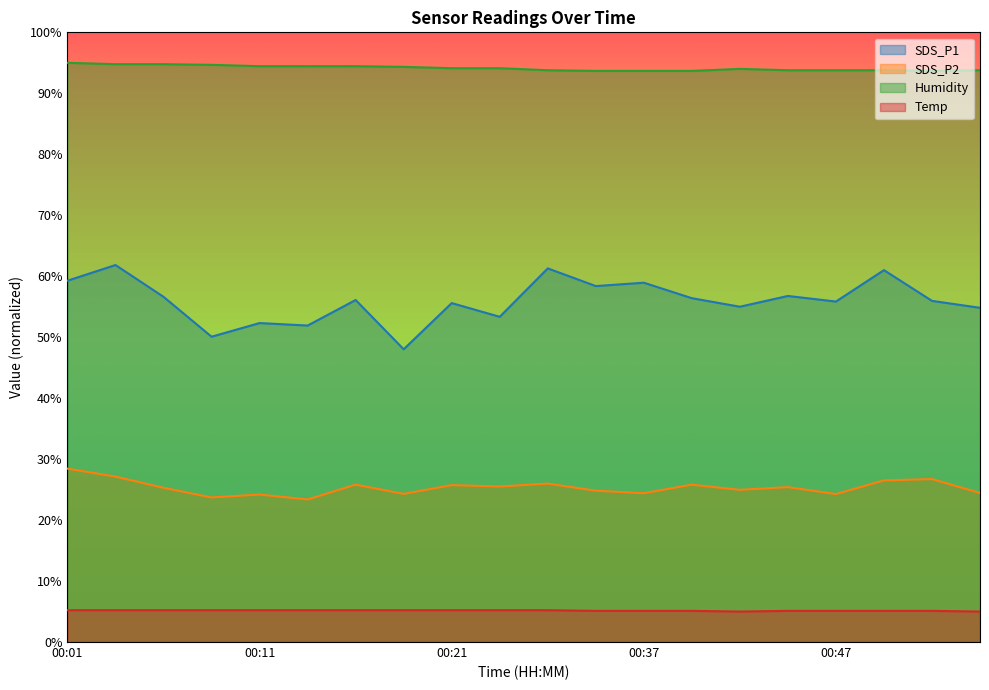

At which category does Humidity reach its first local peak?

00:42